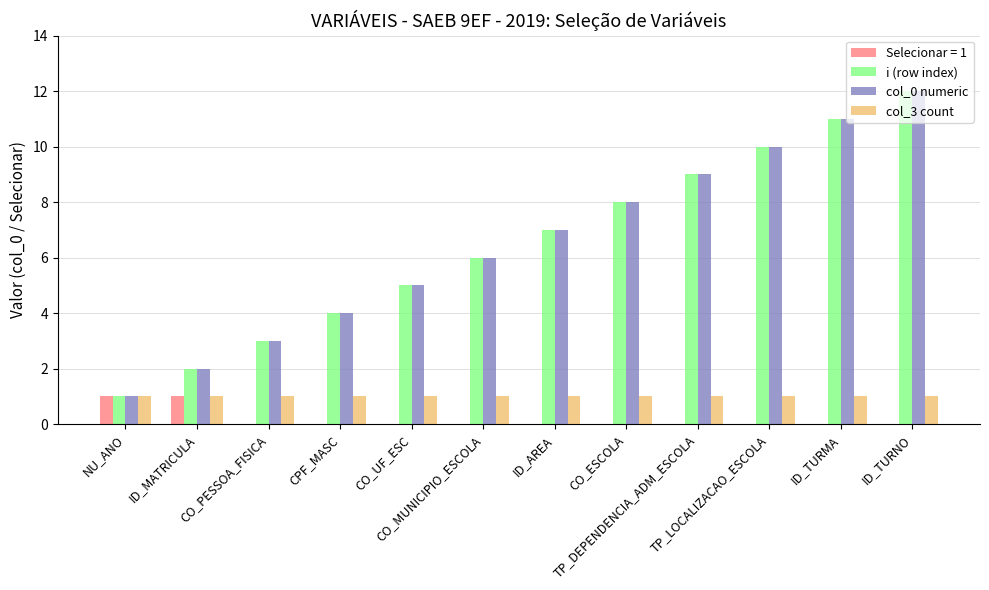

What is the sum of all col_3 count values?

12